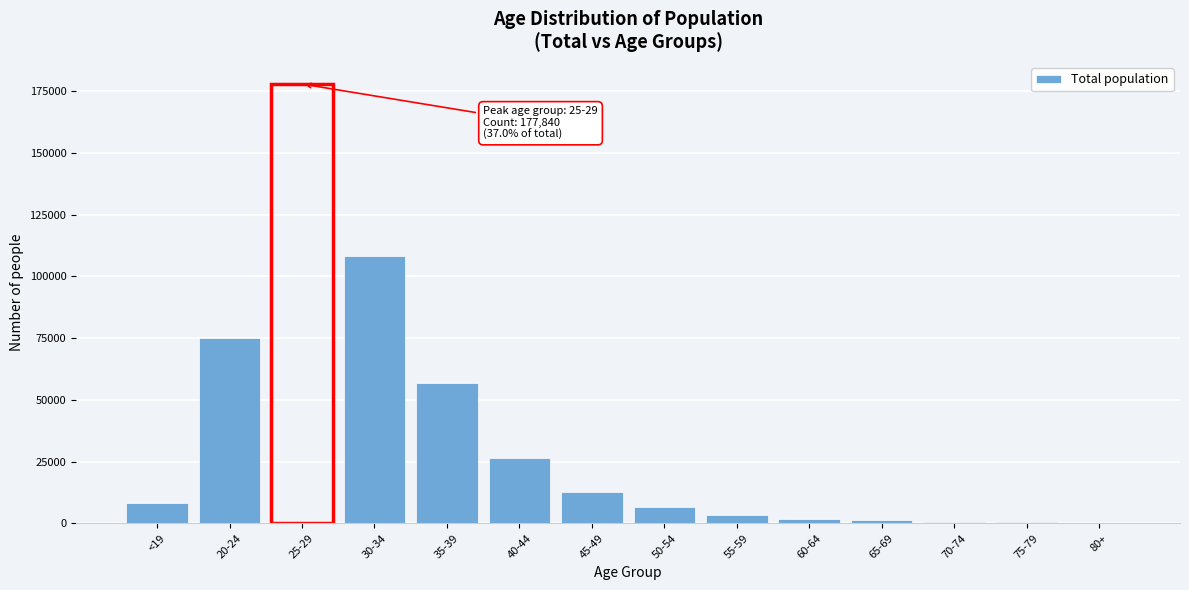

What is the ratio of the value at 35-39 to the value at 40-44?

2.1